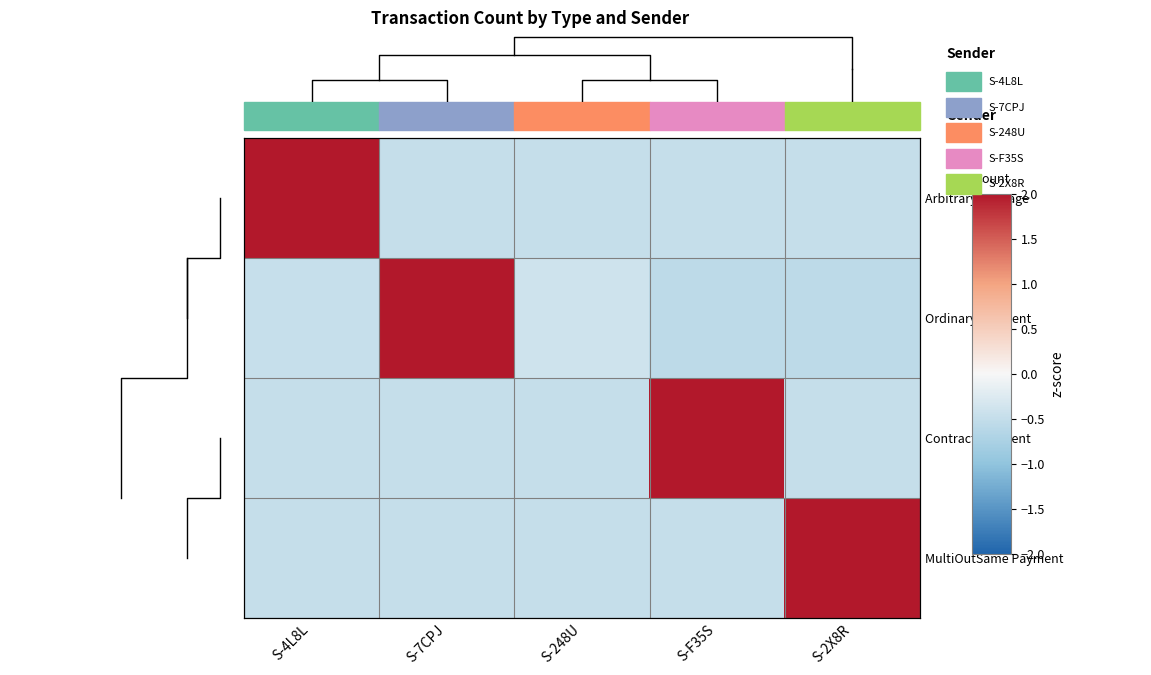

Is the value of Contract Payment at S-248U greater than the value of MultiOutSame Payment at S-248U?

No